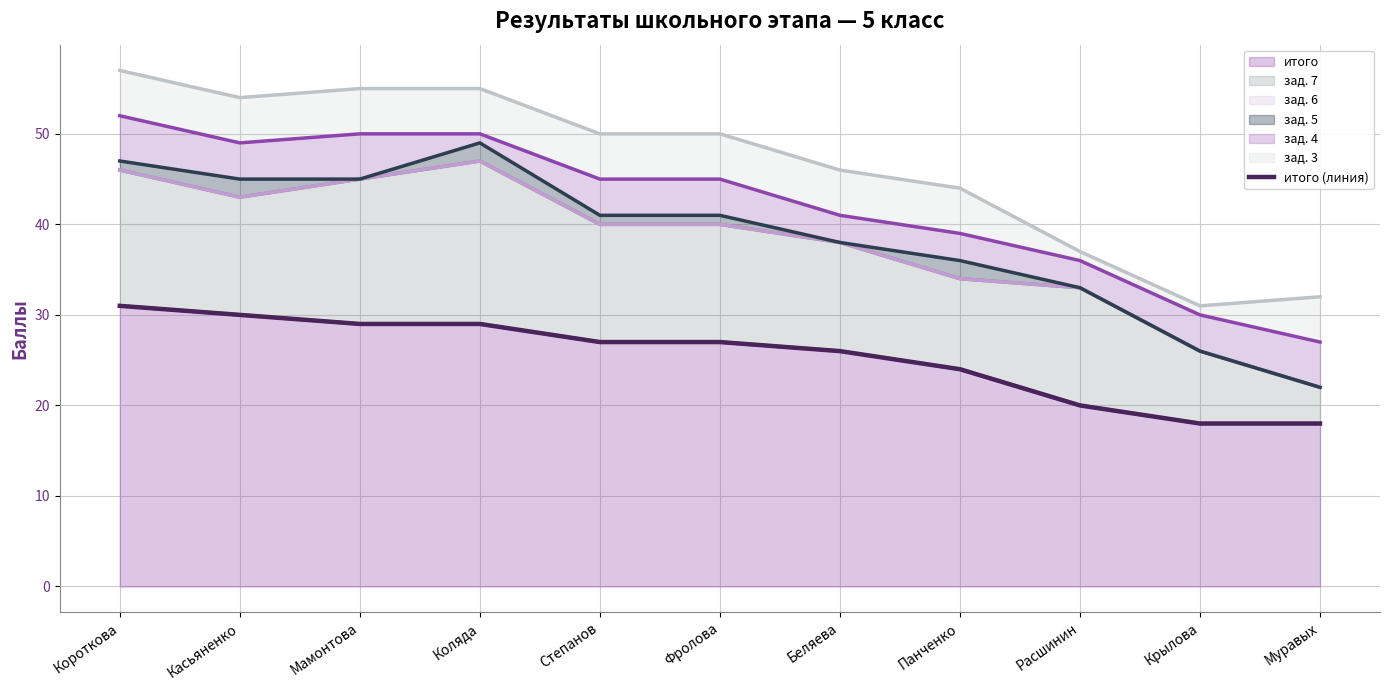

What is the difference between the second highest and minimum values?

12